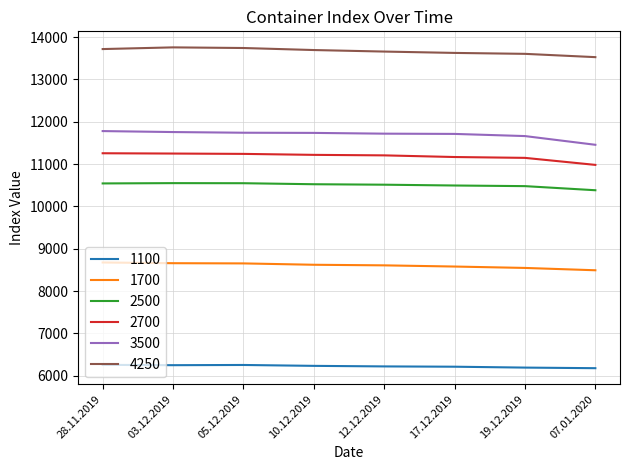

What is the average value of the 2700 series?

11184